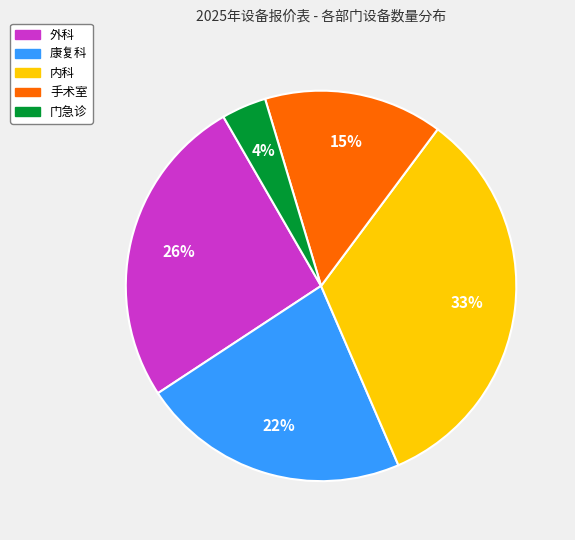

Which slice is the smallest?

门急诊